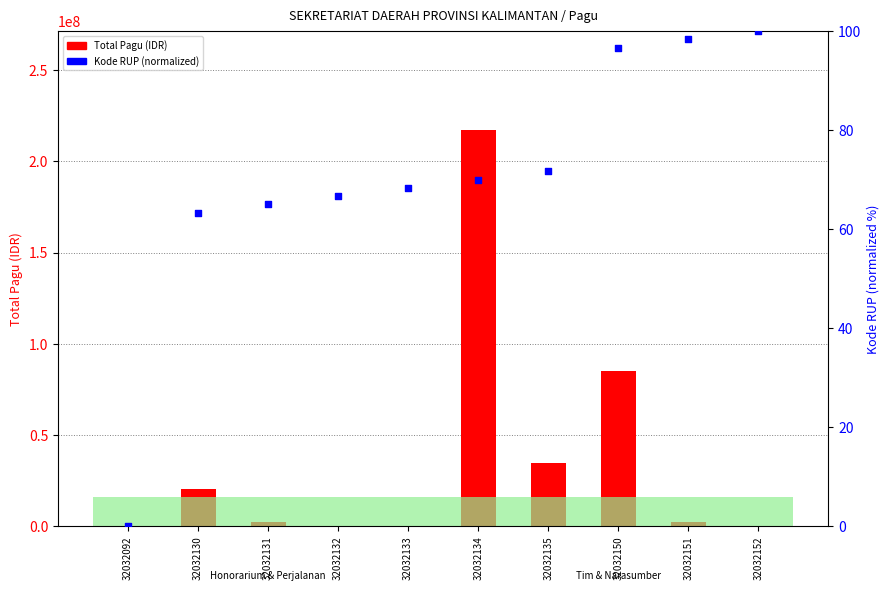

At how many categories does at least one series exceed 210049272?

1